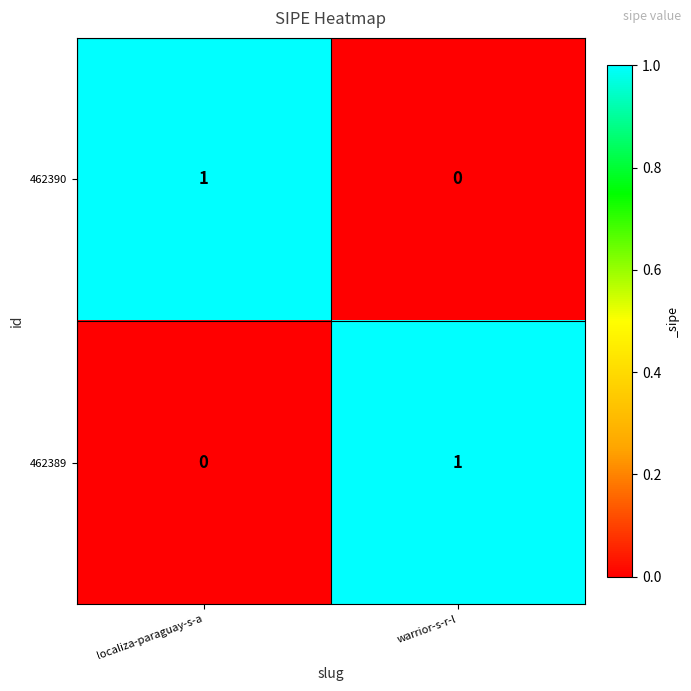

Reading left to right, what are all the values shown in this chart?

462390: 1	0
462389: 0	1